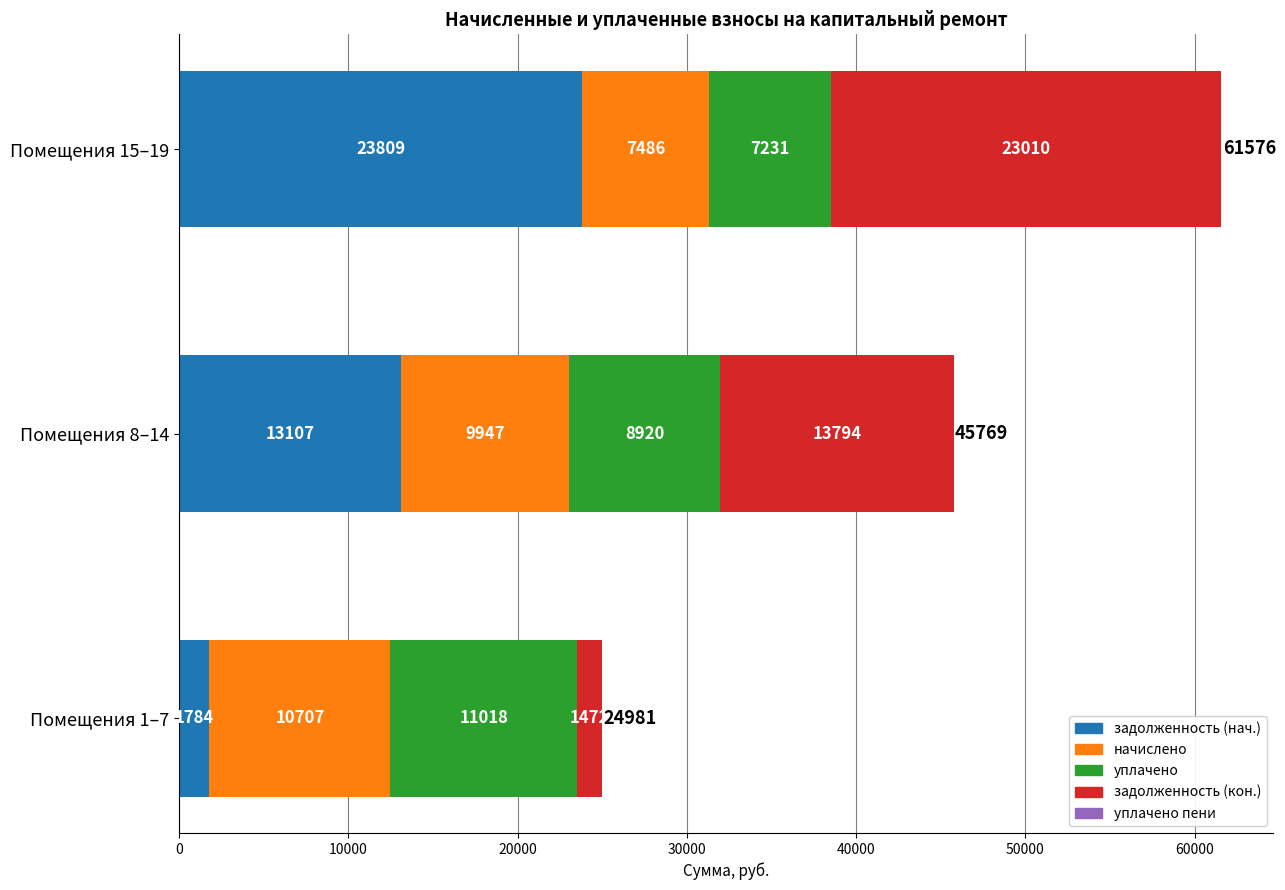

At which category is the sum across all series the highest?

Помещения 15–19